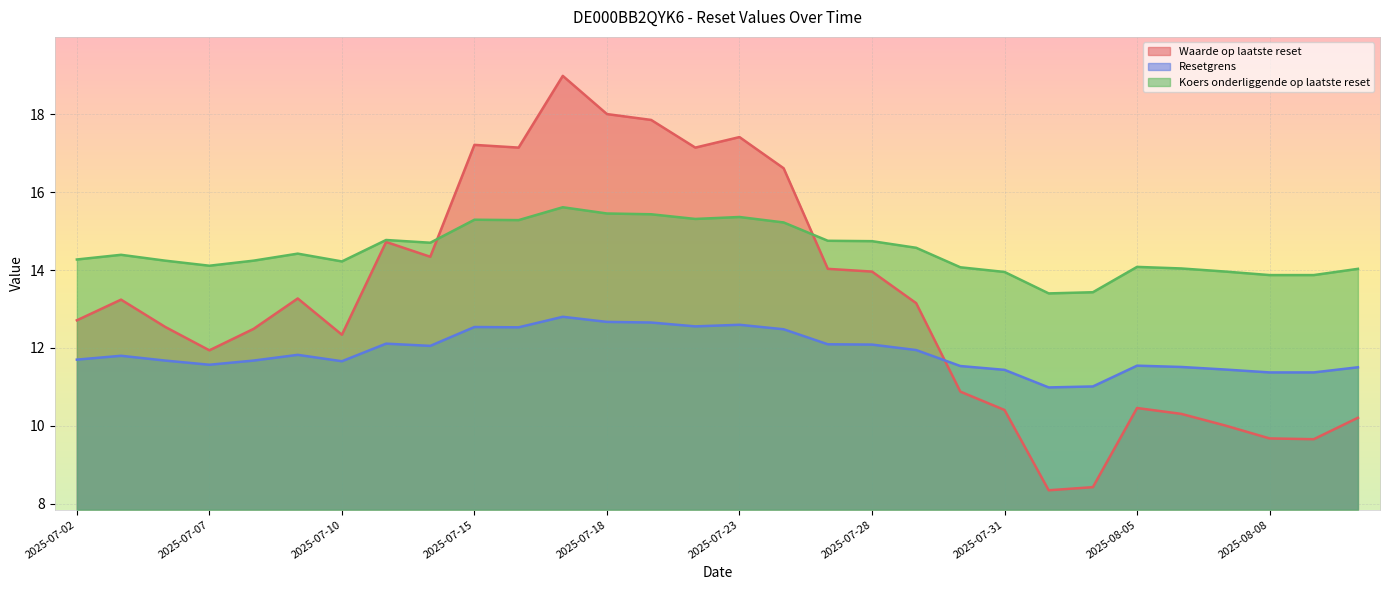

At which category does Resetgrens reach its first local peak?

2025-07-03